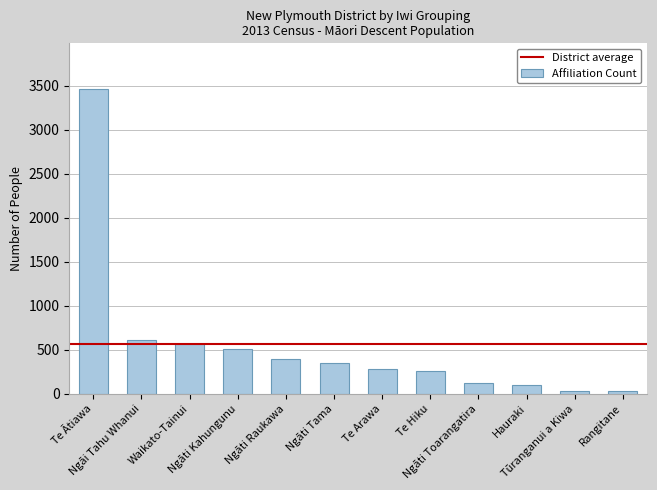

Count the number of categories in the chart.

12